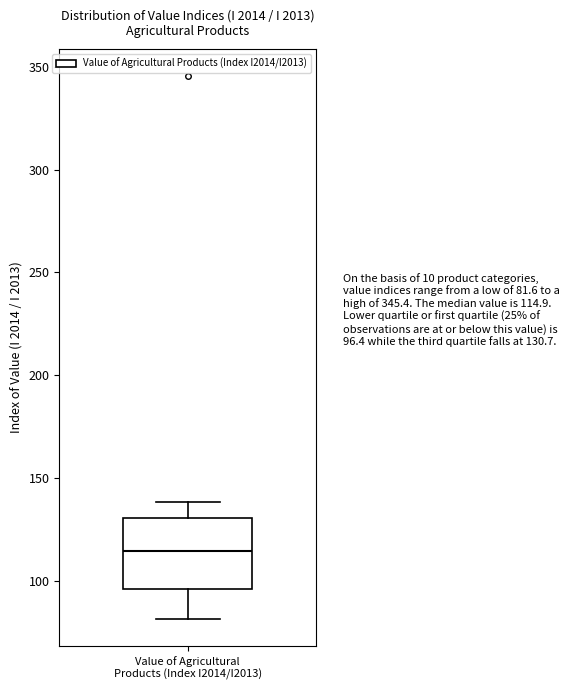

Read this box plot against the y-axis: the position of the median line, the range covered by the box, and the ends of both whiskers. The values are not printed on the chart, so give them approximately, as read against the axis.

median 115, box 95 to 130, whiskers 80 to 140